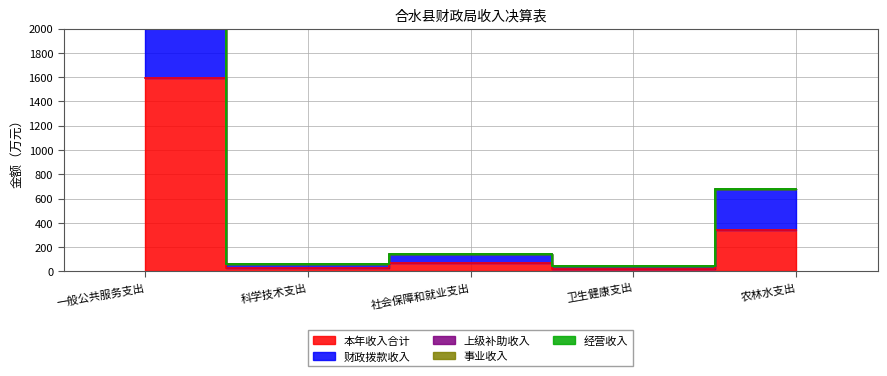

Count the number of data series in this chart.

5